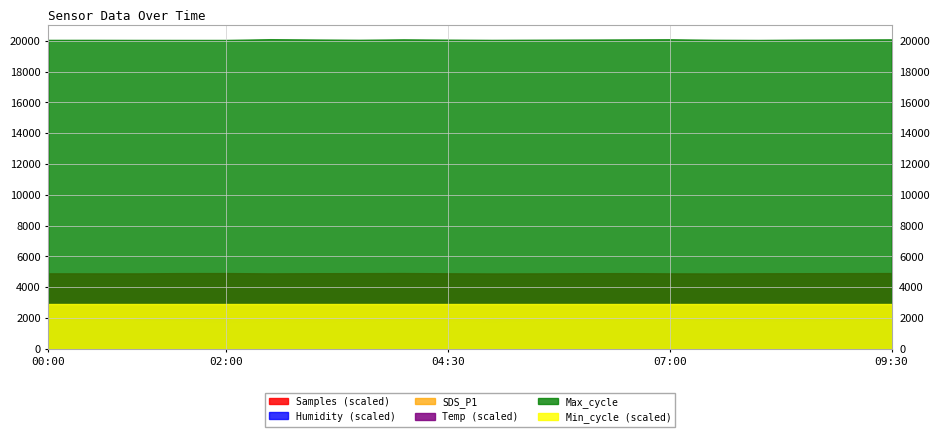

How many categories are shown in the chart?

20